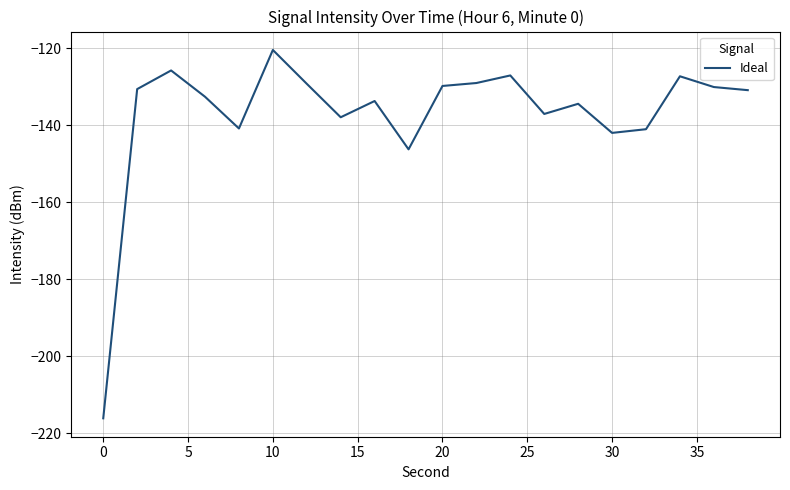

What is the difference between the maximum and minimum values?

95.7